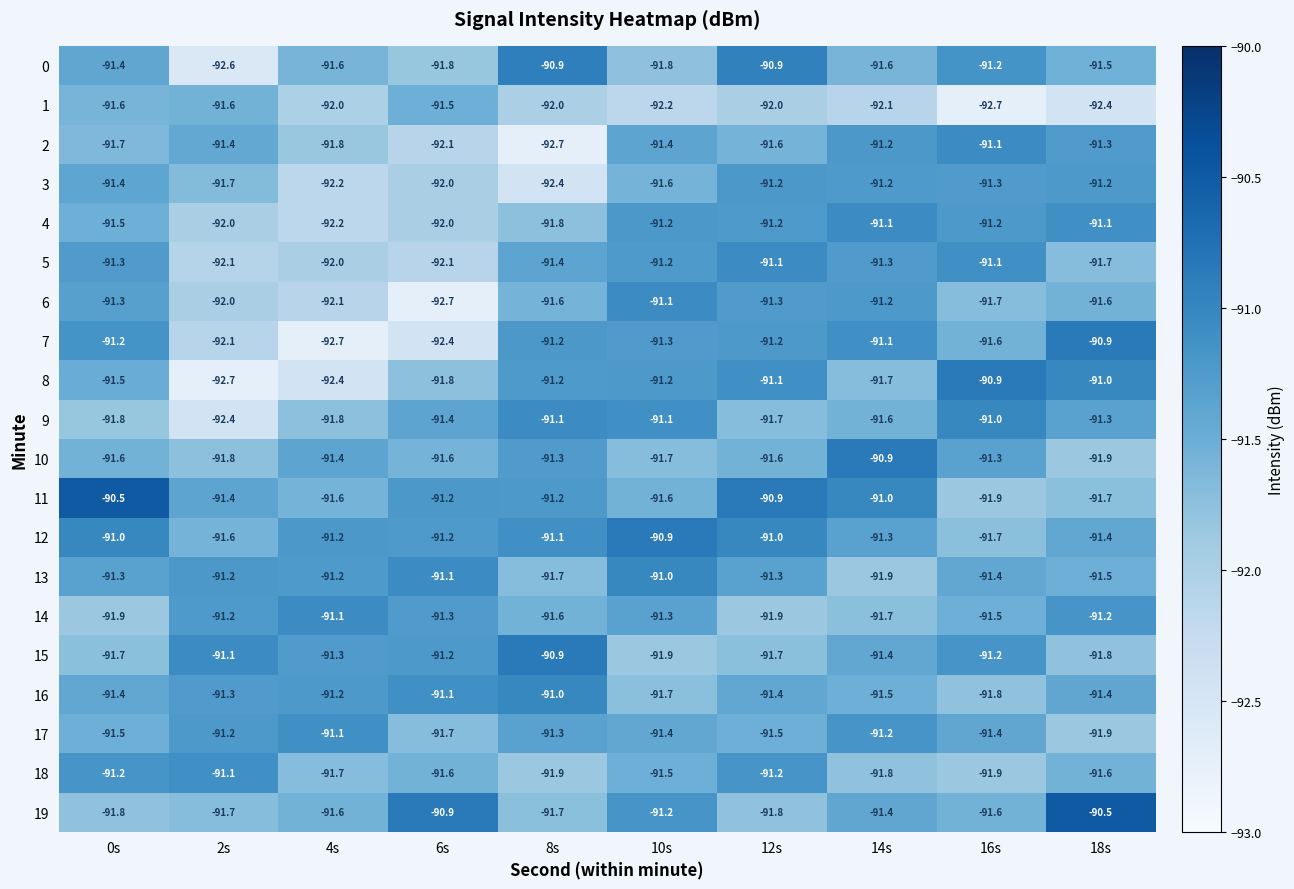

What is the smallest value displayed?

-92.7